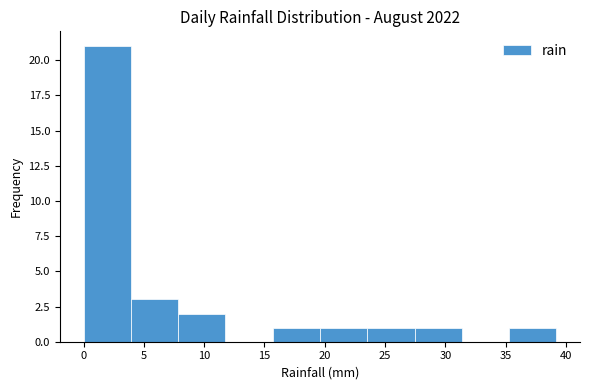

What is the height of the bar covering 8.0 to 12.0 on the x-axis? Neither the bar edges nor the heights are printed on the chart, so give them approximately, as read against the axes.

2